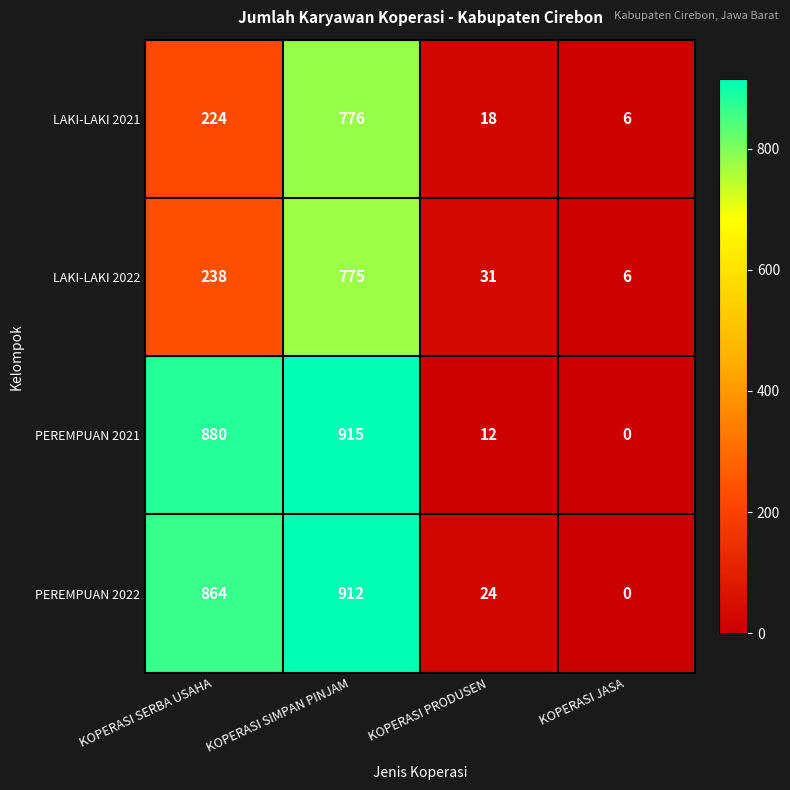

Is it true that PEREMPUAN 2021 equals 293 at KOPERASI JASA?

False